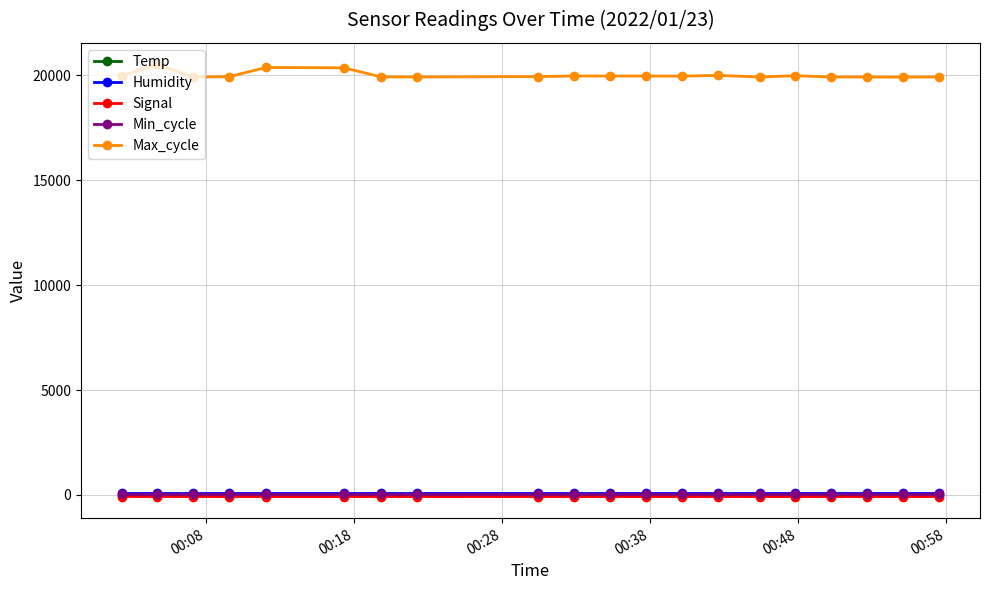

At how many categories does at least one series exceed 13590?

20